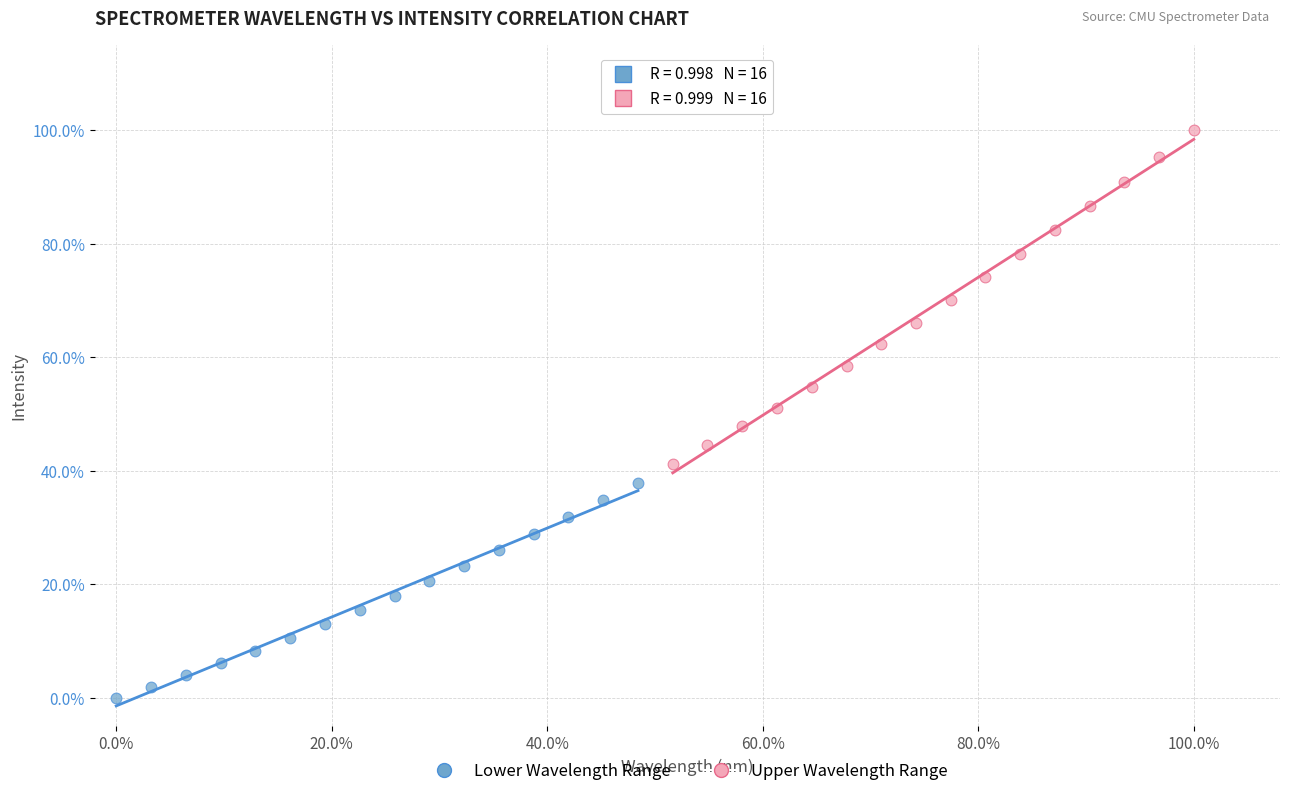

Which series has the widest spread of Y values?

Upper Wavelength Range